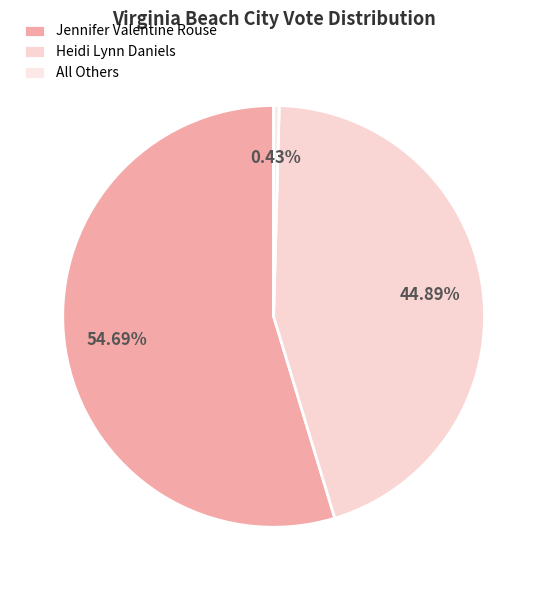

Count the number of slices in the pie.

3